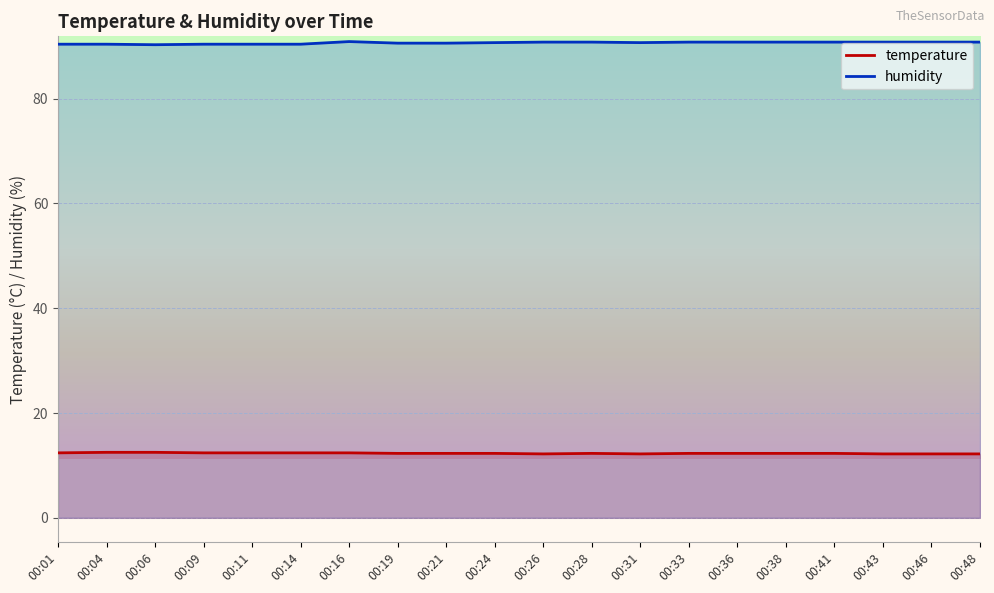

Which series has the largest total across all categories?

humidity